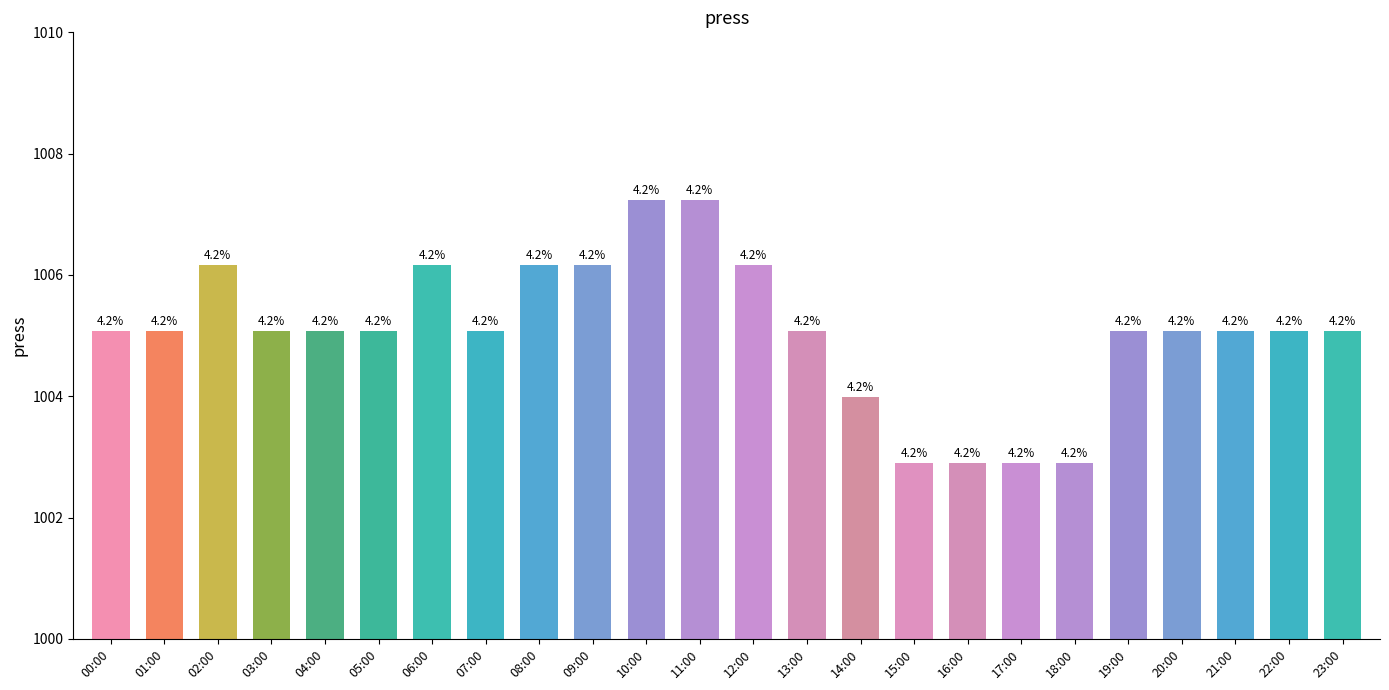

What is the value of the 17th bar from the left?

1002.9